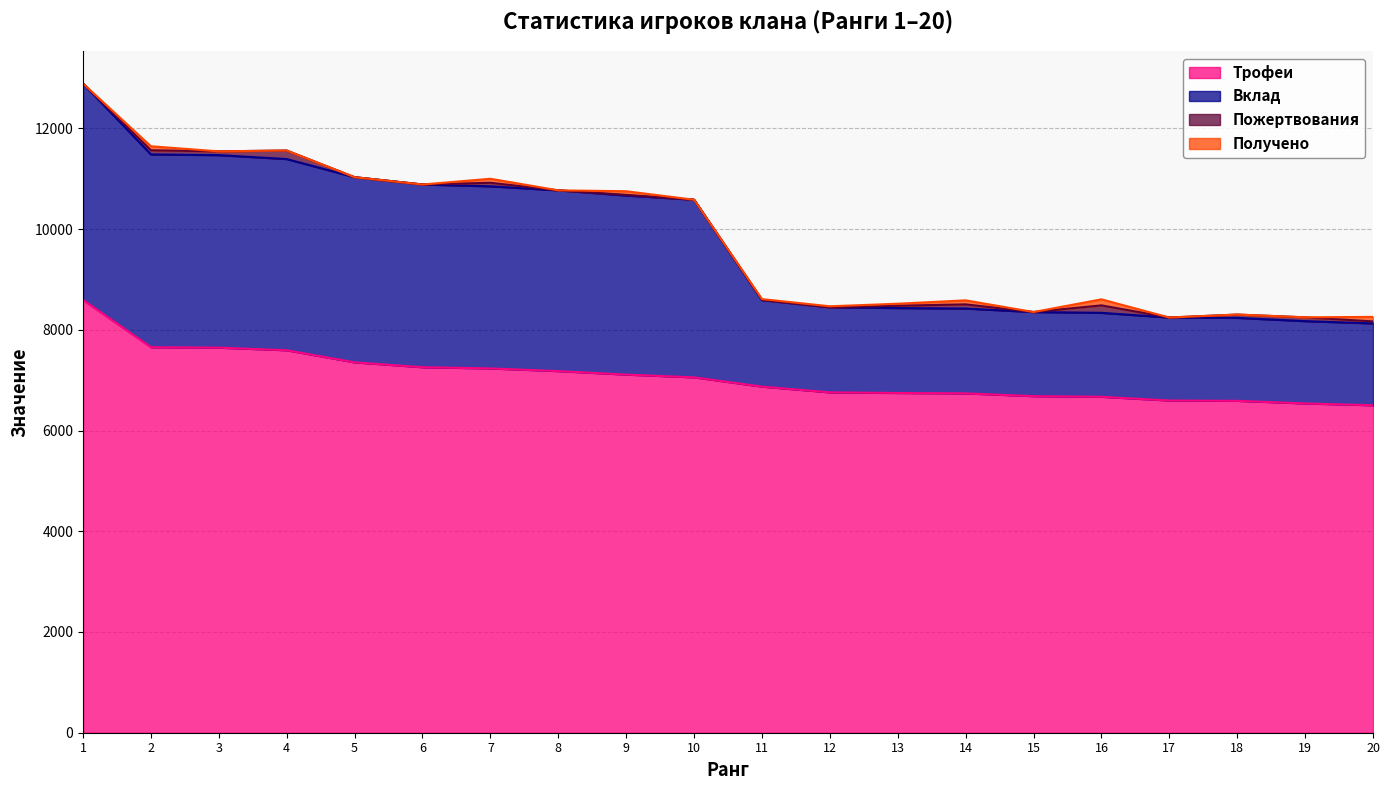

Rank the categories by Трофеи value from lowest to highest.

20, 19, 18, 17, 16, 15, 14, 13, 12, 11, 10, 9, 8, 7, 6, 5, 4, 3, 2, 1